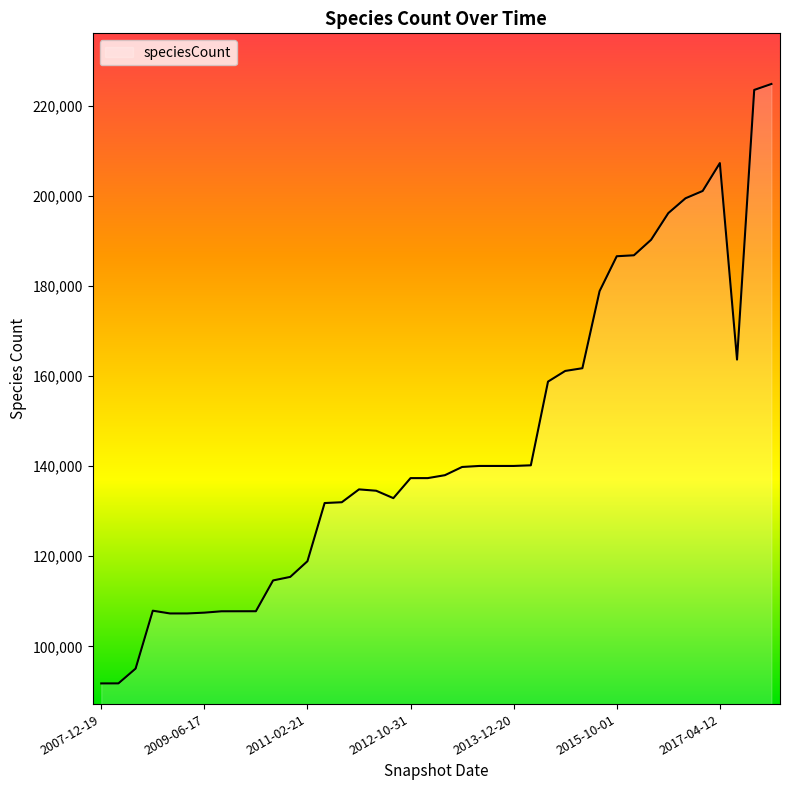

What is the maximum value shown in the chart?

224818